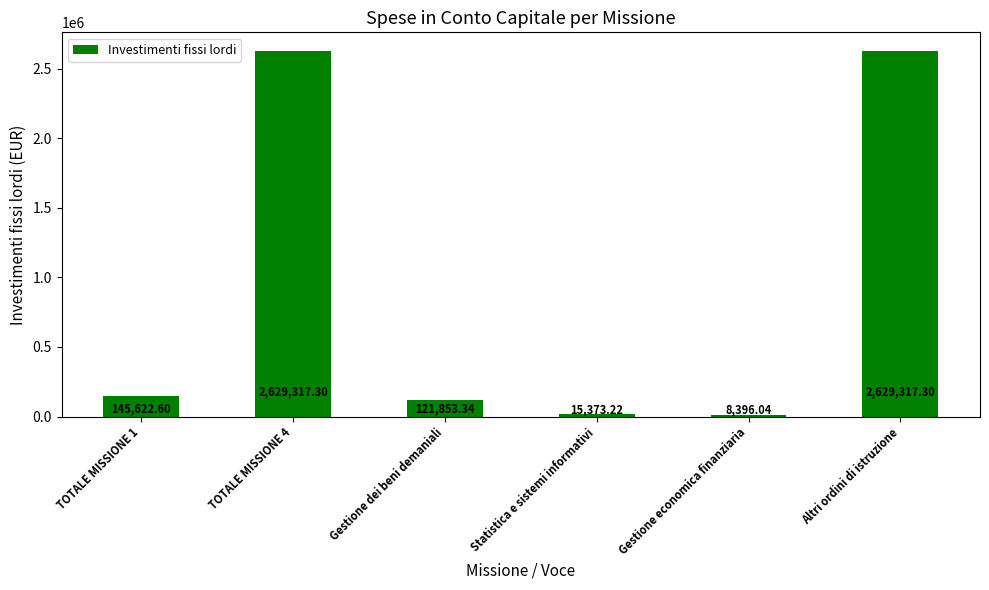

Reading left to right, list all the values displayed in this chart.

145622.6	2629317.3	121853.3	15373.2	8396.0	2629317.3